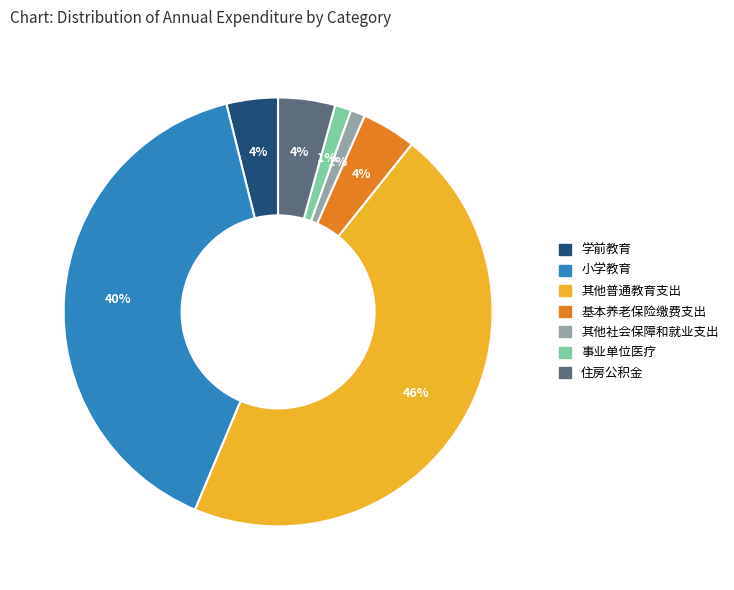

Is there a majority slice in this chart?

No